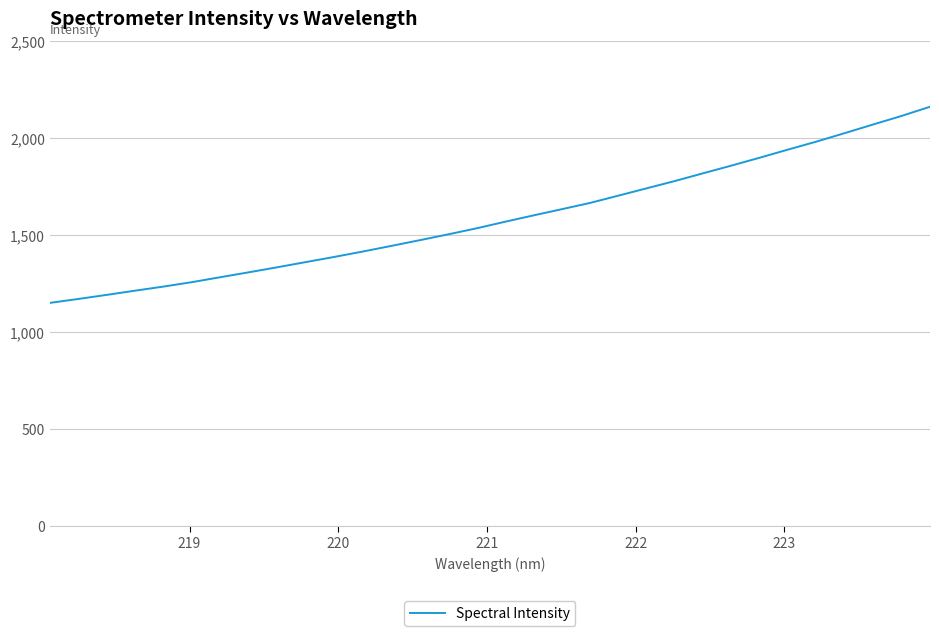

What is the greatest value displayed?

2161.3